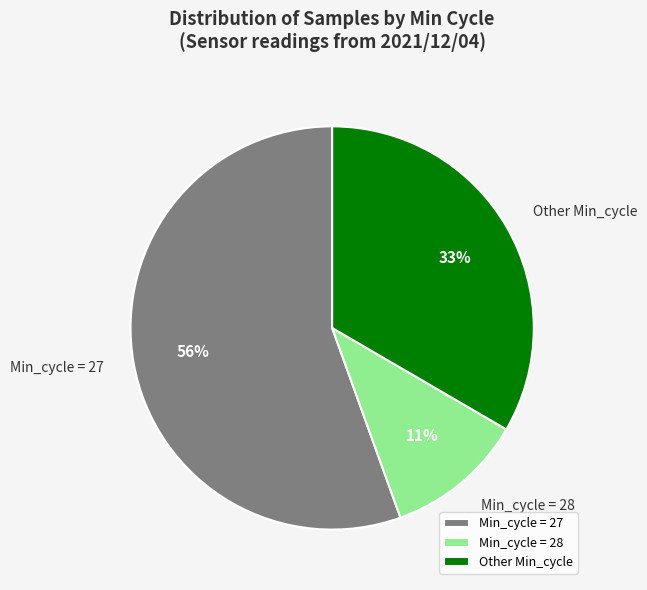

Rank the categories by value from lowest to highest.

Min_cycle = 28, Other Min_cycle, Min_cycle = 27